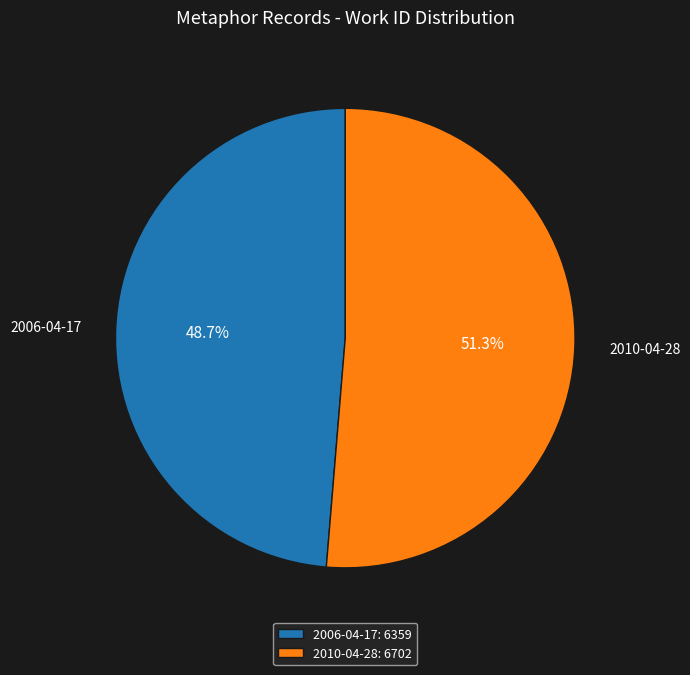

What is the majority slice?

2010-04-28